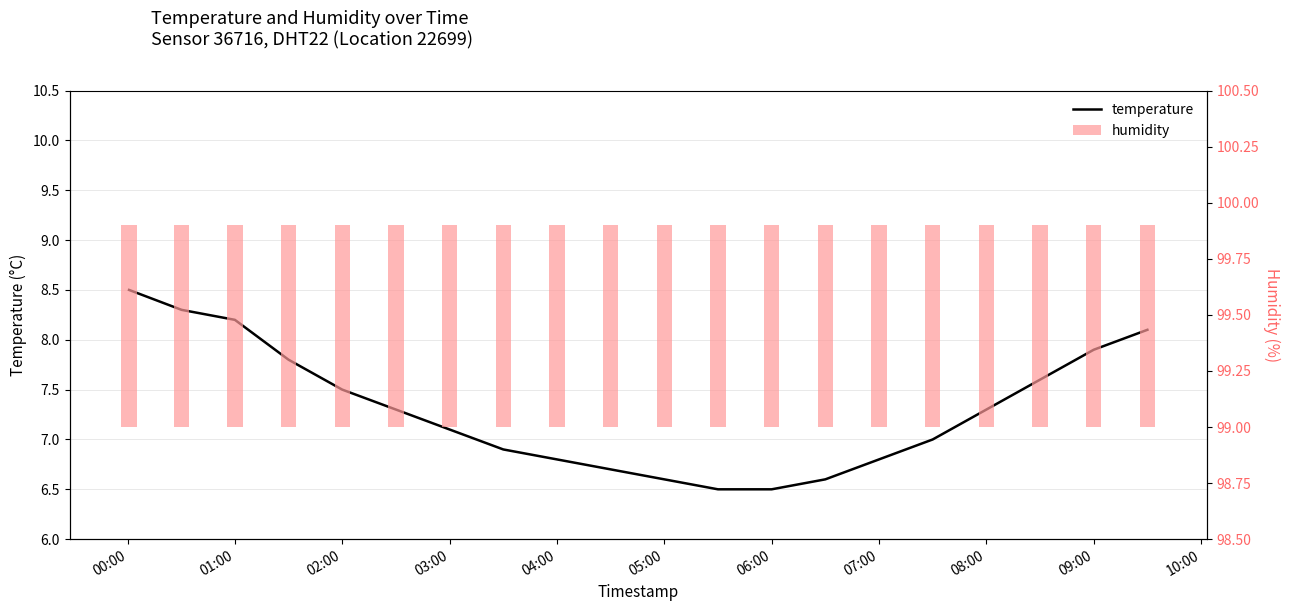

Reading left to right, extract all data points from this chart.

8.5	8.3	8.2	7.8	7.5	7.3	7.1	6.9	6.8	6.7	6.6	6.5	6.5	6.6	6.8	7.0	7.3	7.6	7.9	8.1